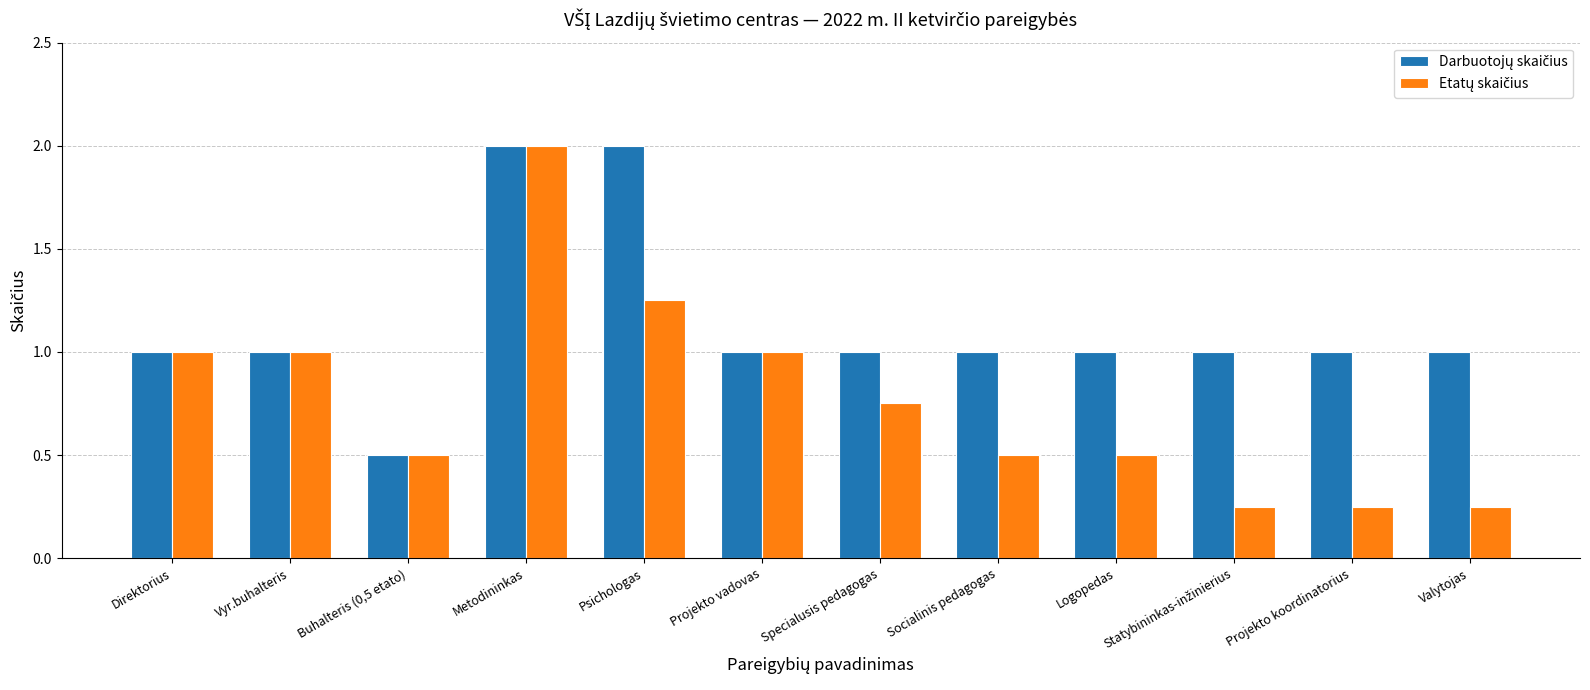

What is the greatest value displayed?

2.0